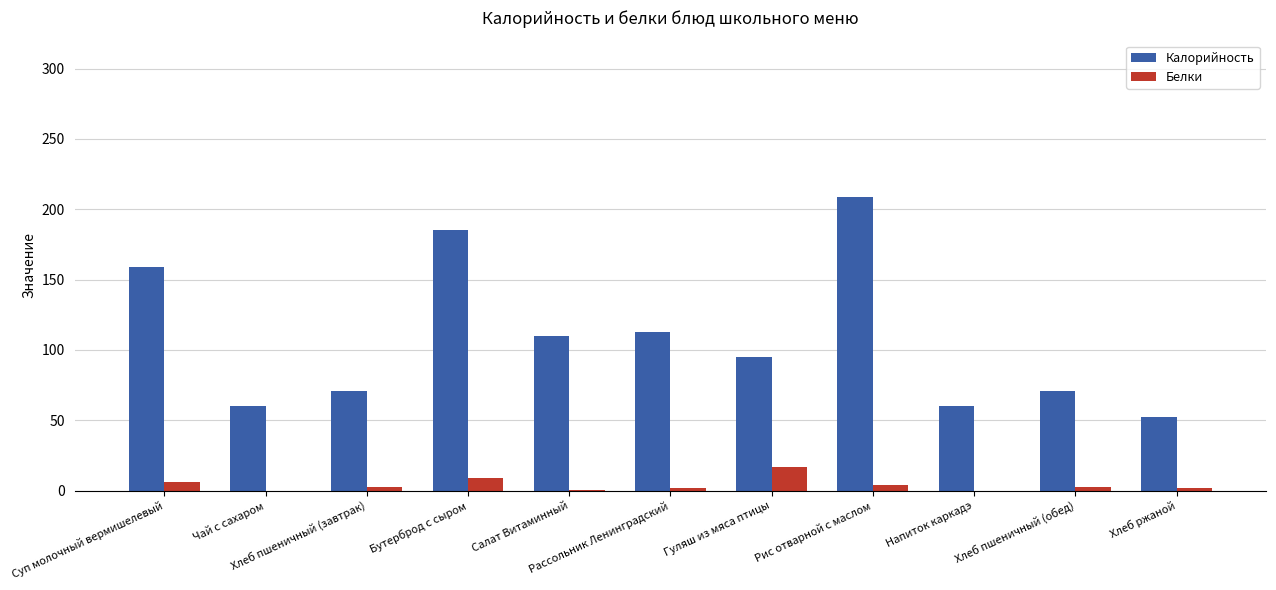

What is the maximum value for Белки?

16.9